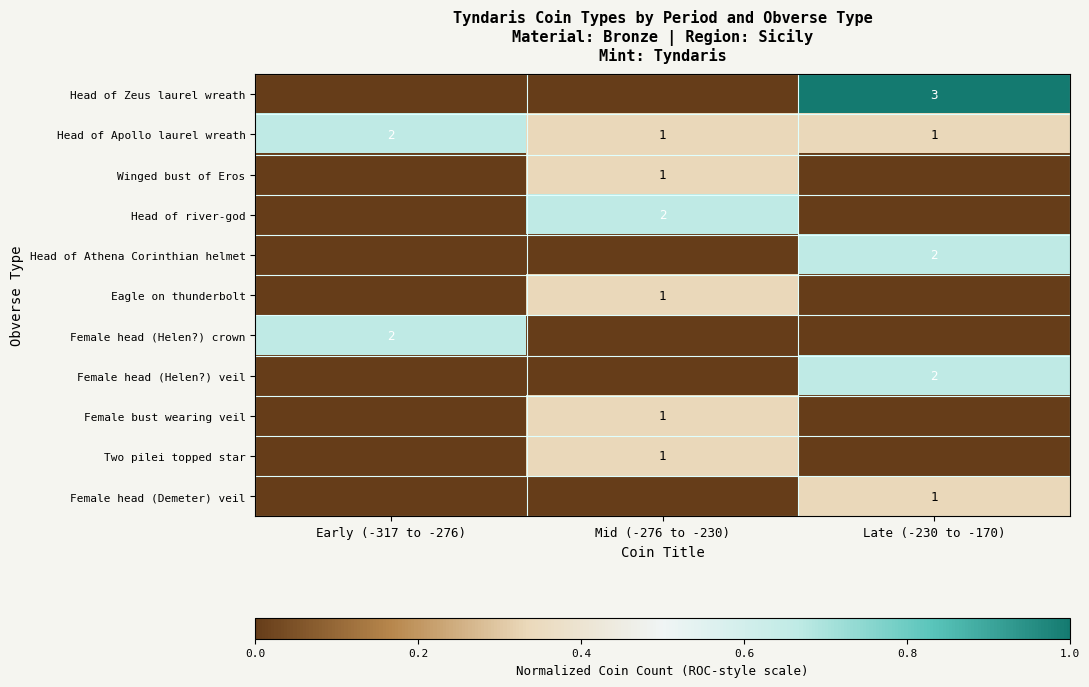

Is it true that Head of river-god equals 3 at Mid (-276 to -230)?

False